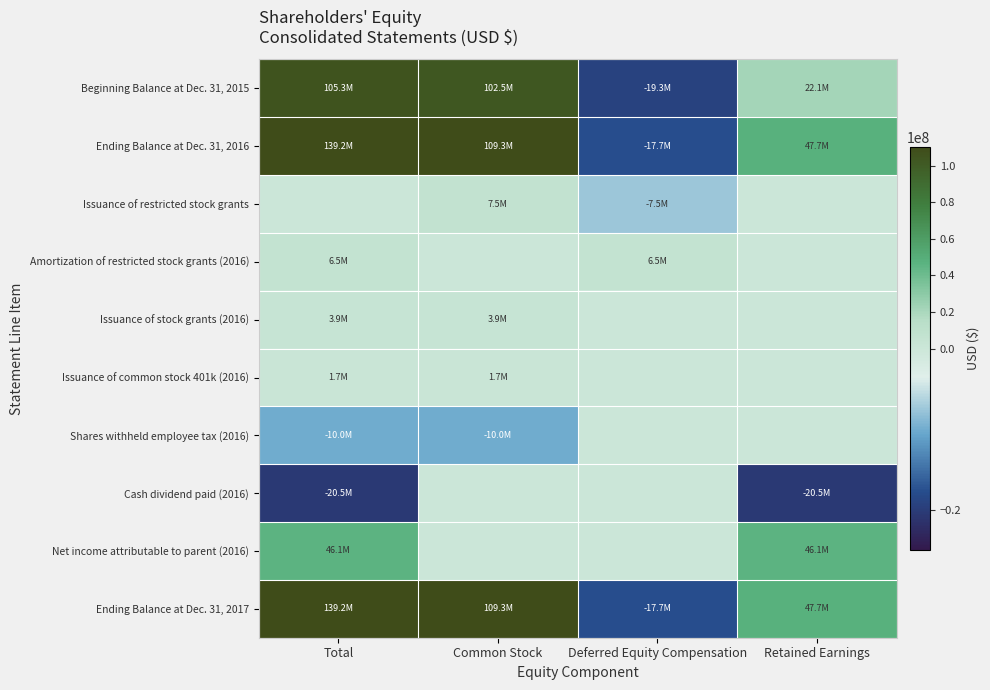

At Common Stock, list the series in order from largest to smallest.

Ending Balance at Dec. 31, 2016, Ending Balance at Dec. 31, 2017, Beginning Balance at Dec. 31, 2015, Issuance of restricted stock grants, Issuance of stock grants (2016), Issuance of common stock 401k (2016), Amortization of restricted stock grants (2016), Cash dividend paid (2016), Net income attributable to parent (2016), Shares withheld employee tax (2016)